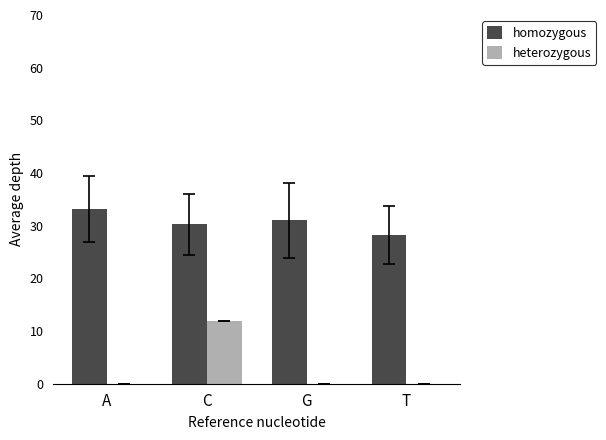

What is the greatest value displayed?

33.2